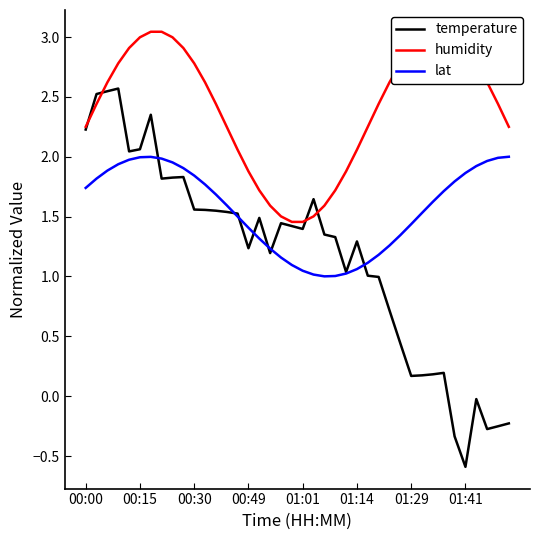

What are all the series names shown in the legend?

temperature, humidity, lat